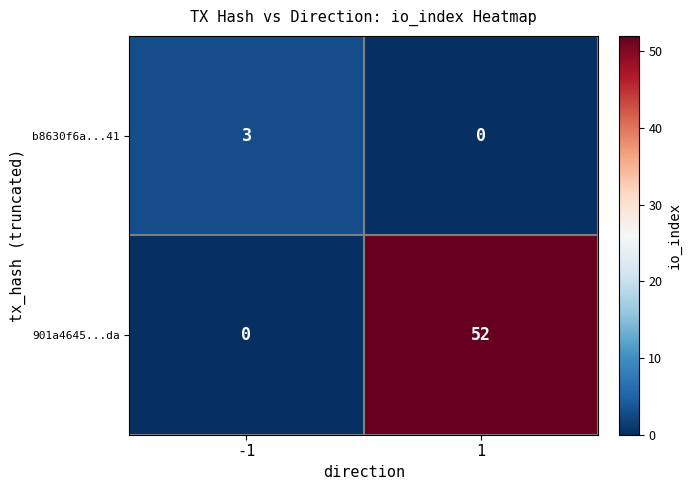

What is the difference between the 901a4645...da values at 1 and -1?

52